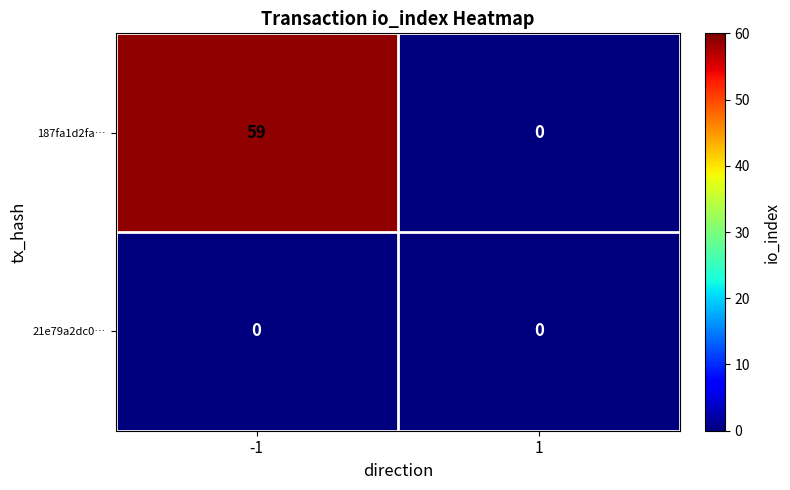

Which series has the largest total across all categories?

187fa1d2fa…